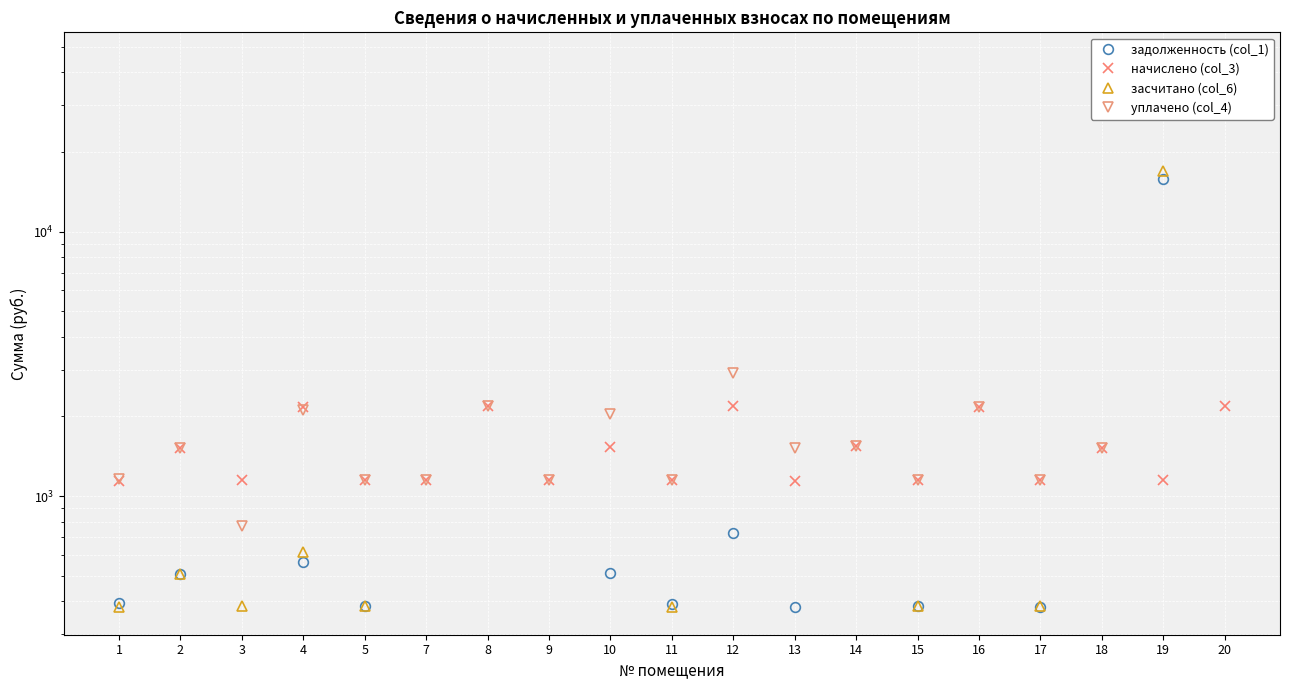

What is the value of the начислено (col_3) point at the 16th from the left?

1154.0